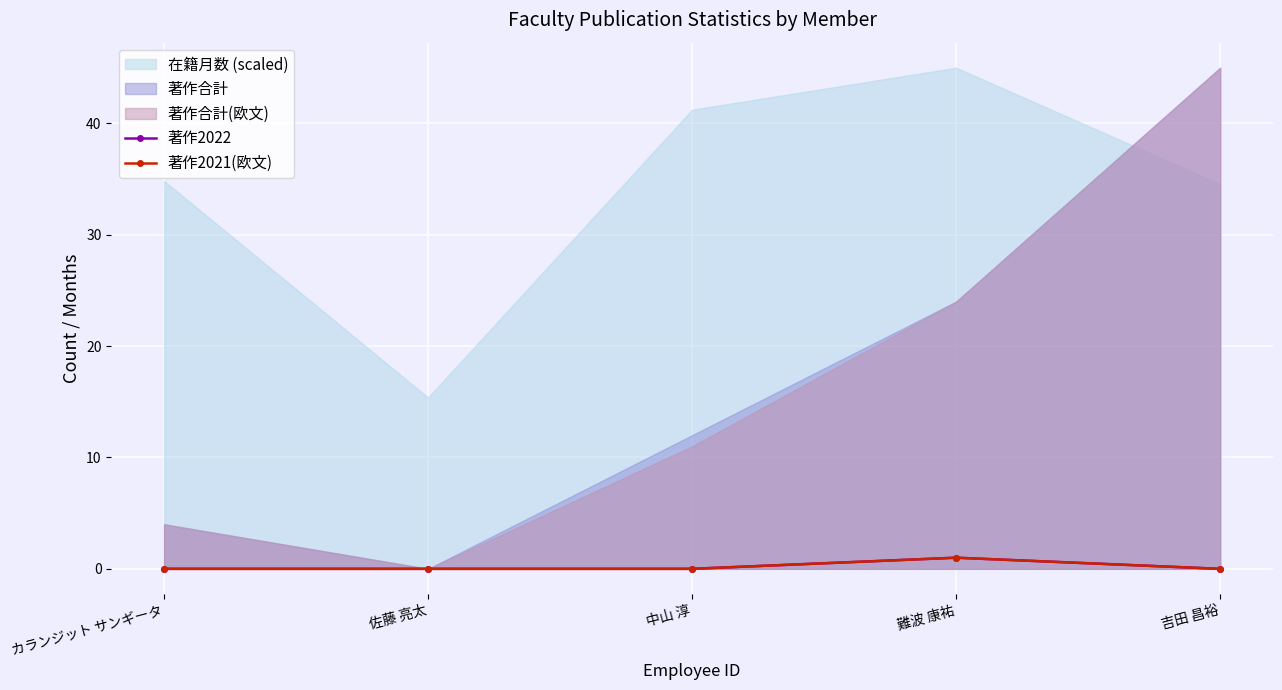

Which category has the lowest value across all series?

カランジット サンギータ